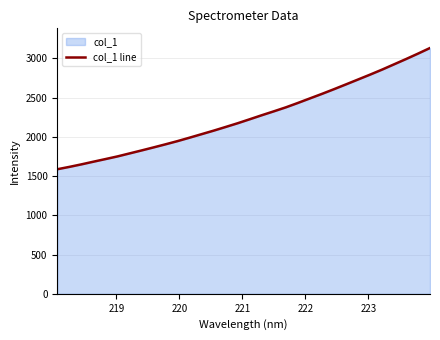

How many data points does each series have?

32